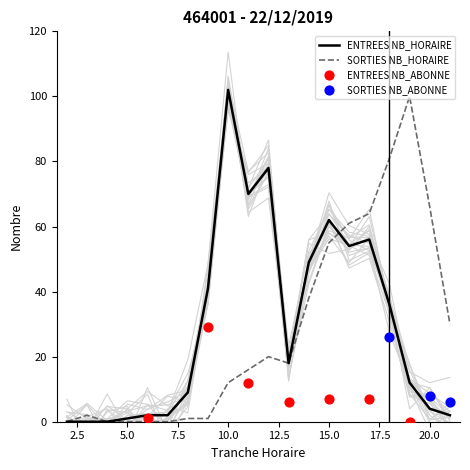

What is the total value across all series at 20?

70